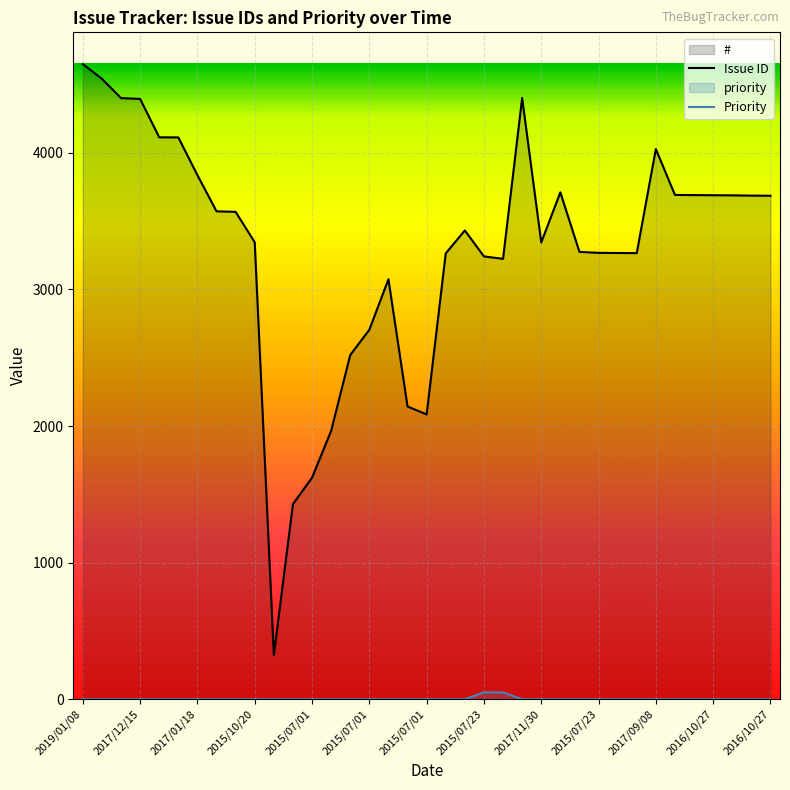

Is the value of priority at 2016/01/18 greater than the value of # at 2016/10/27?

No